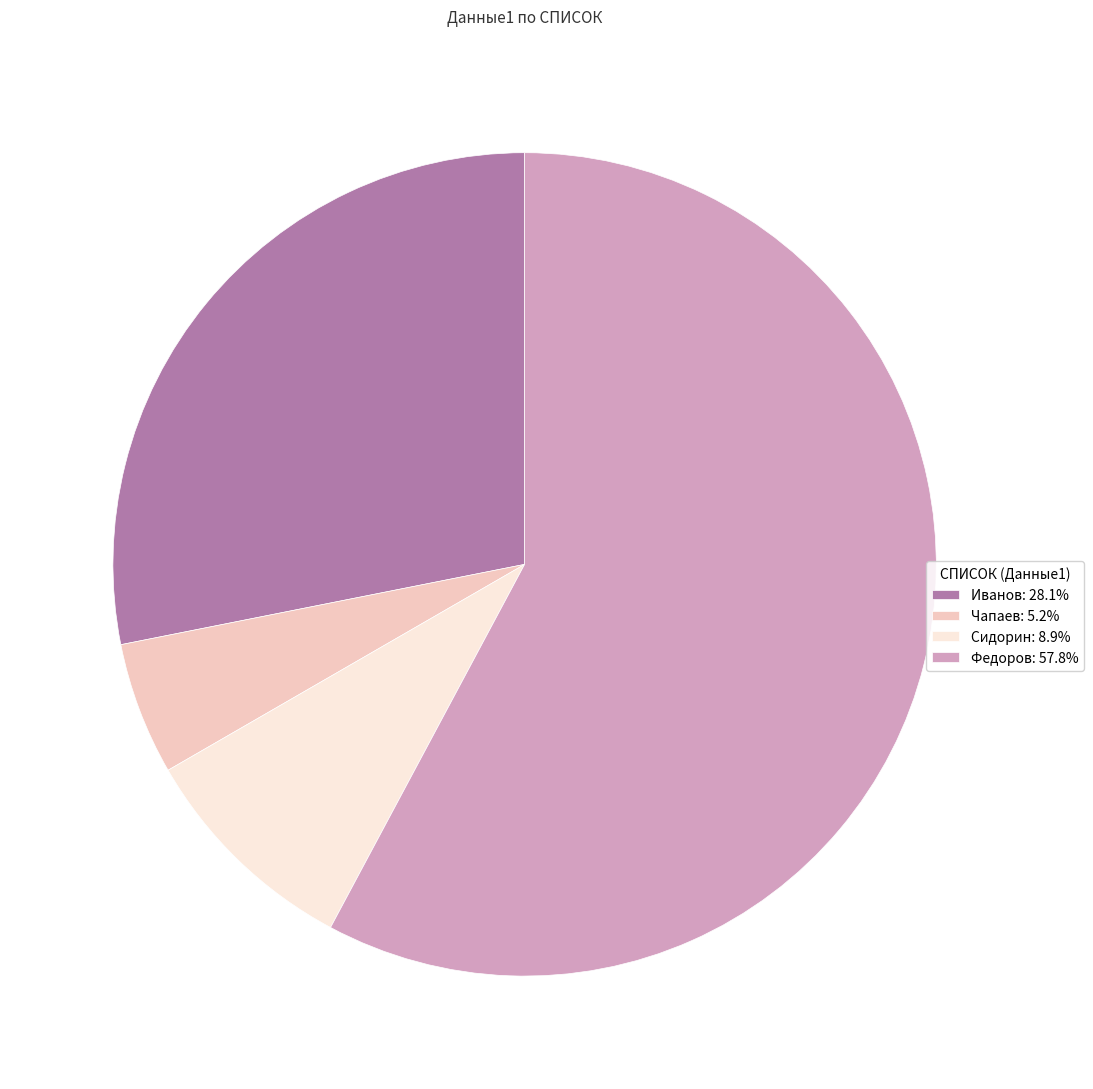

What is the smallest slice in the pie chart?

Чапаев